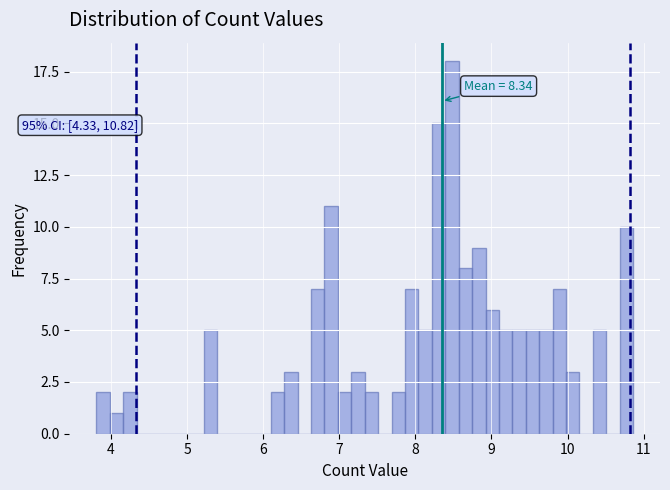

Read against the x-axis, roughly where is the centre of the tallest bar?

8.5